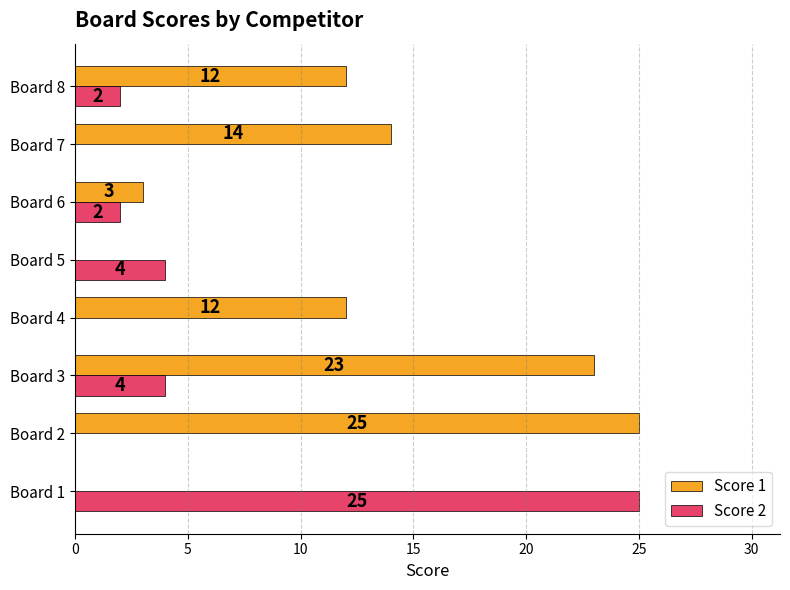

What is the highest value of the Score 2 series?

25